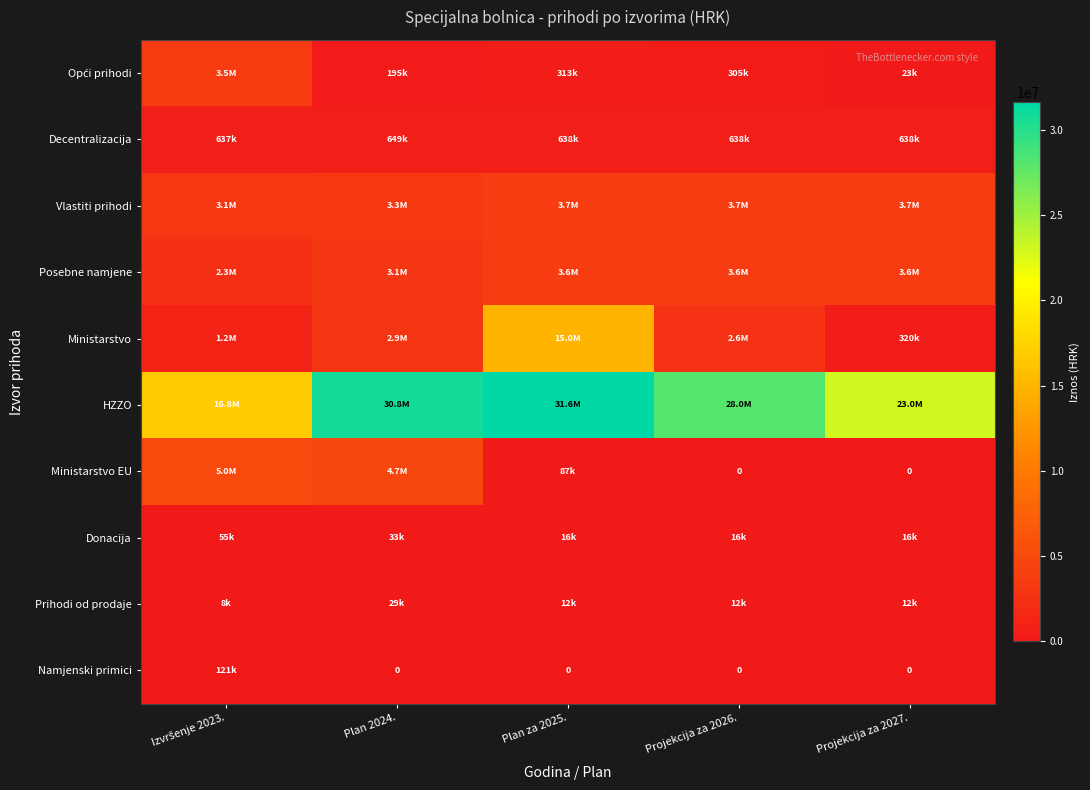

True or false: Vlastiti prihodi has a value of 6303675.0 at Projekcija za 2026..

False